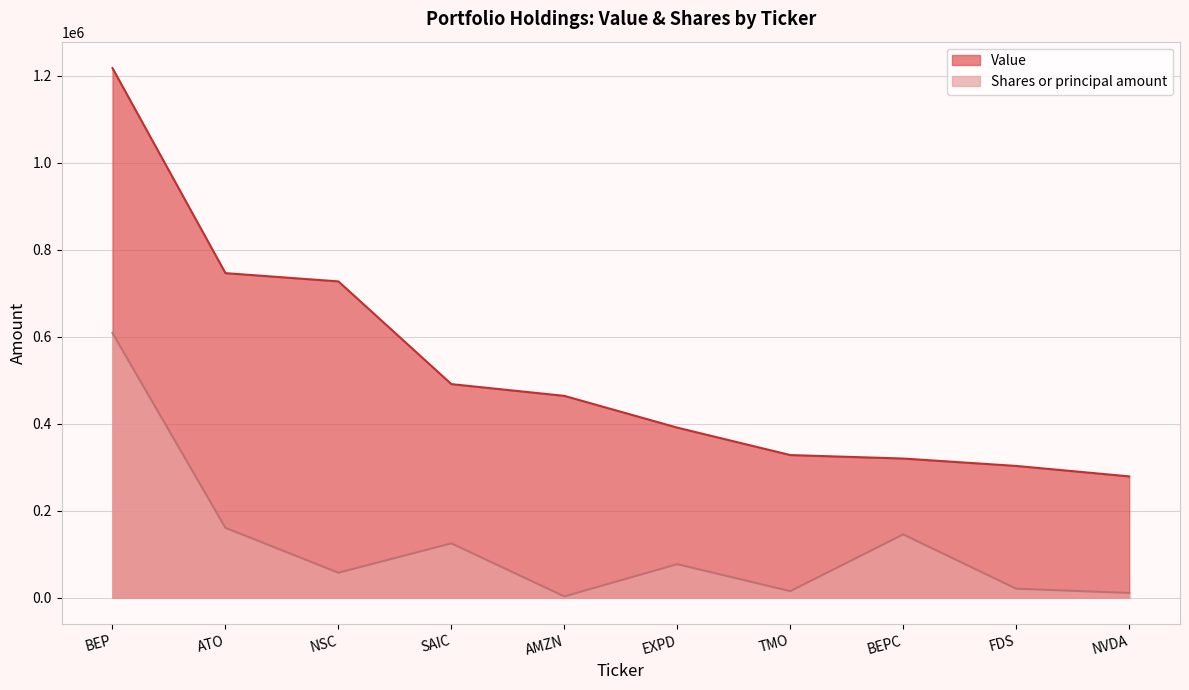

Where is Shares or principal amount nearest to the value 305847?

ATO